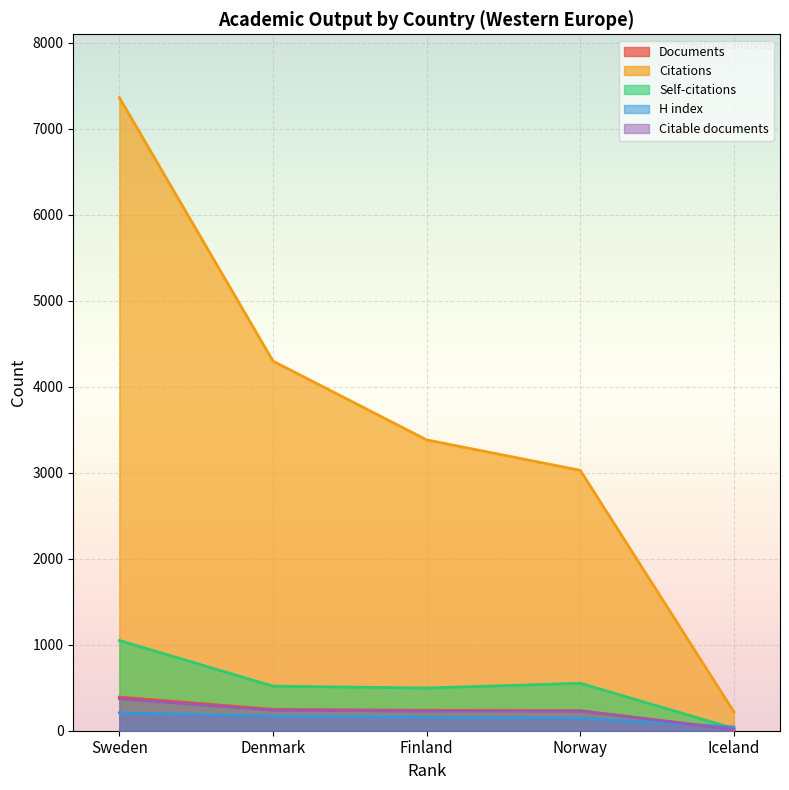

What is the label of the 1st point from the right?

Iceland